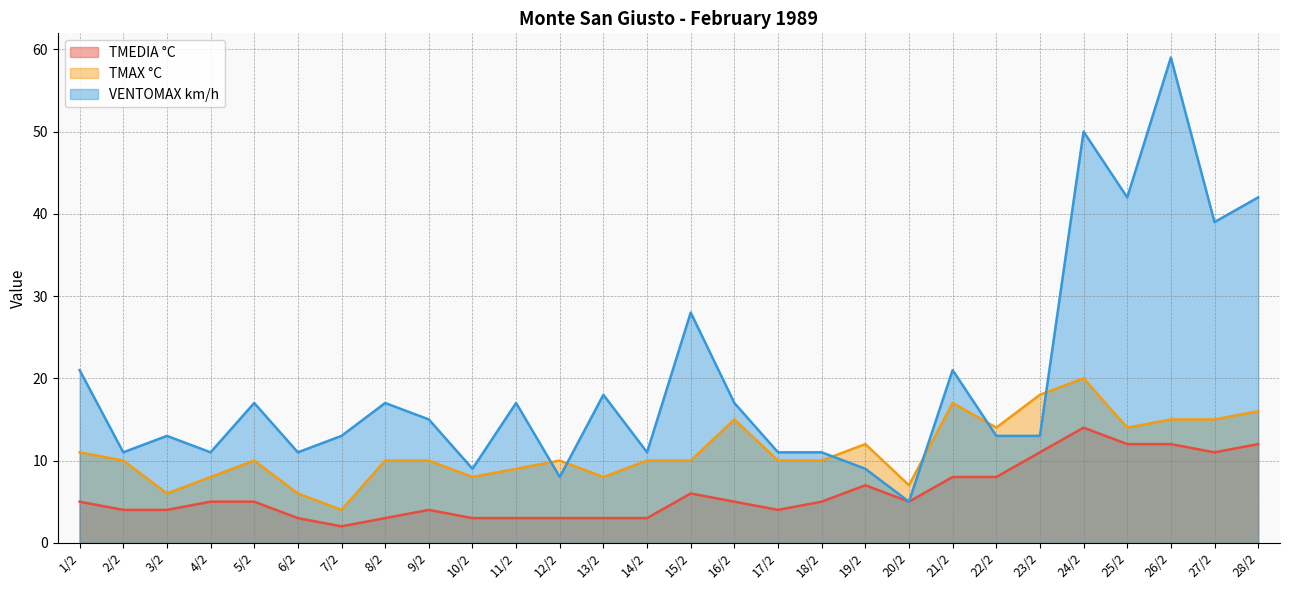

What is the difference between the maximum and second lowest values in the TMEDIA °C series?

11